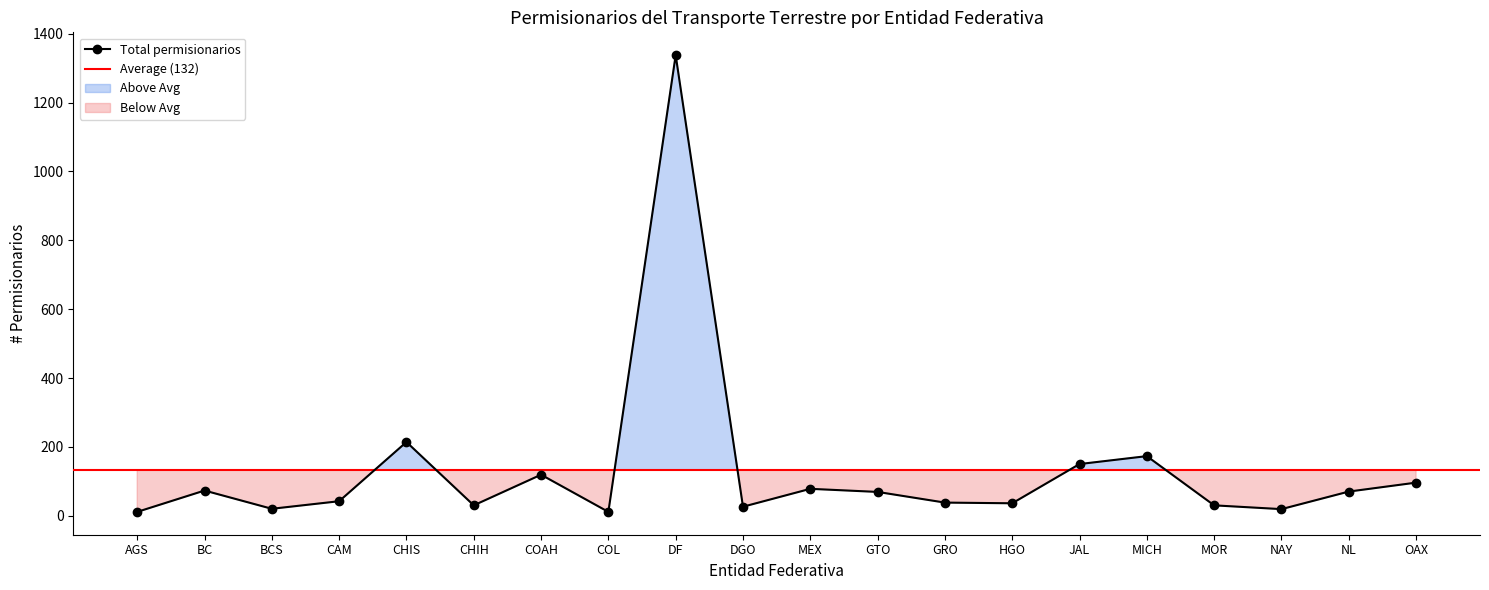

At how many categories does at least one series exceed 620?

1